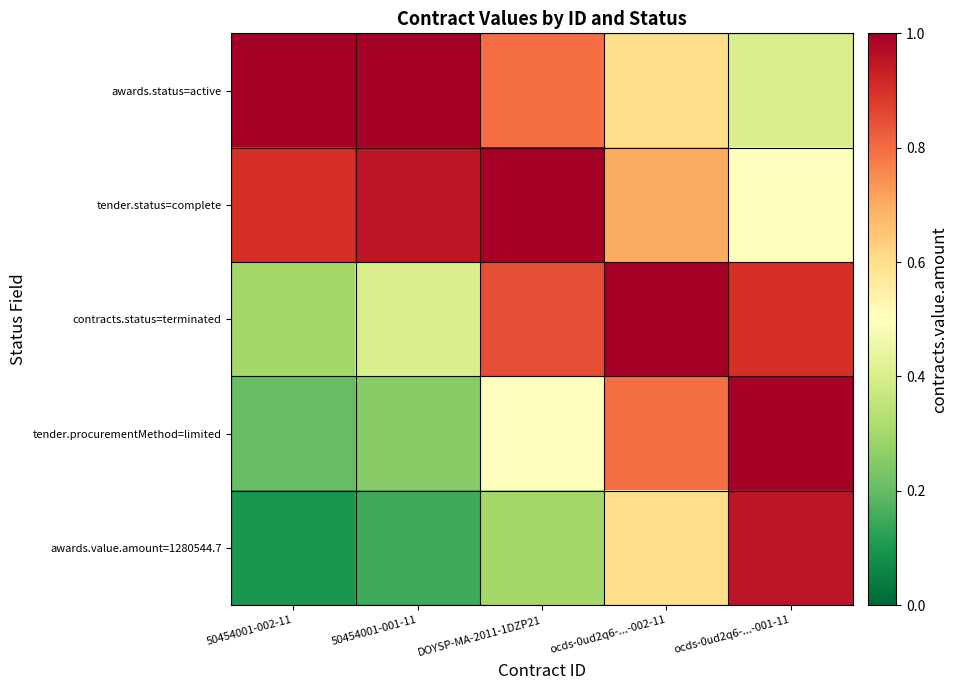

Rank the series by their maximum value, from lowest to highest.

awards.value.amount=1280544.7, awards.status=active, tender.status=complete, contracts.status=terminated, tender.procurementMethod=limited